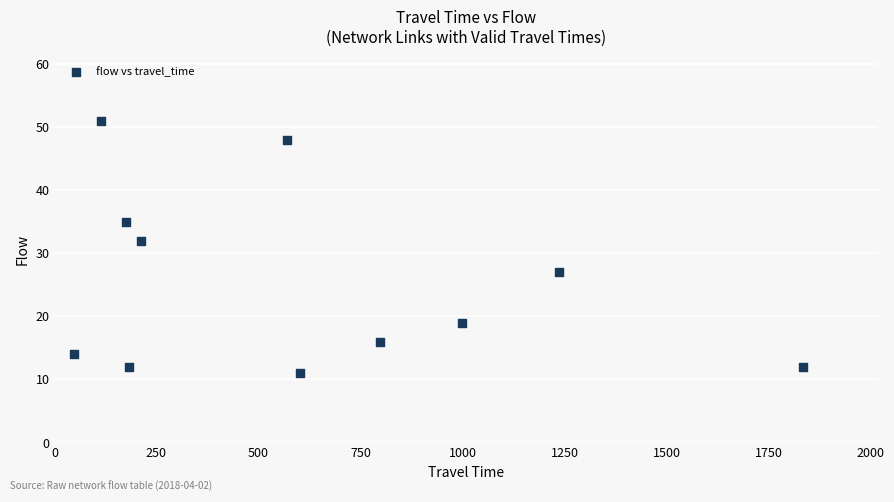

What is the range of Y values (max minus min)?

40